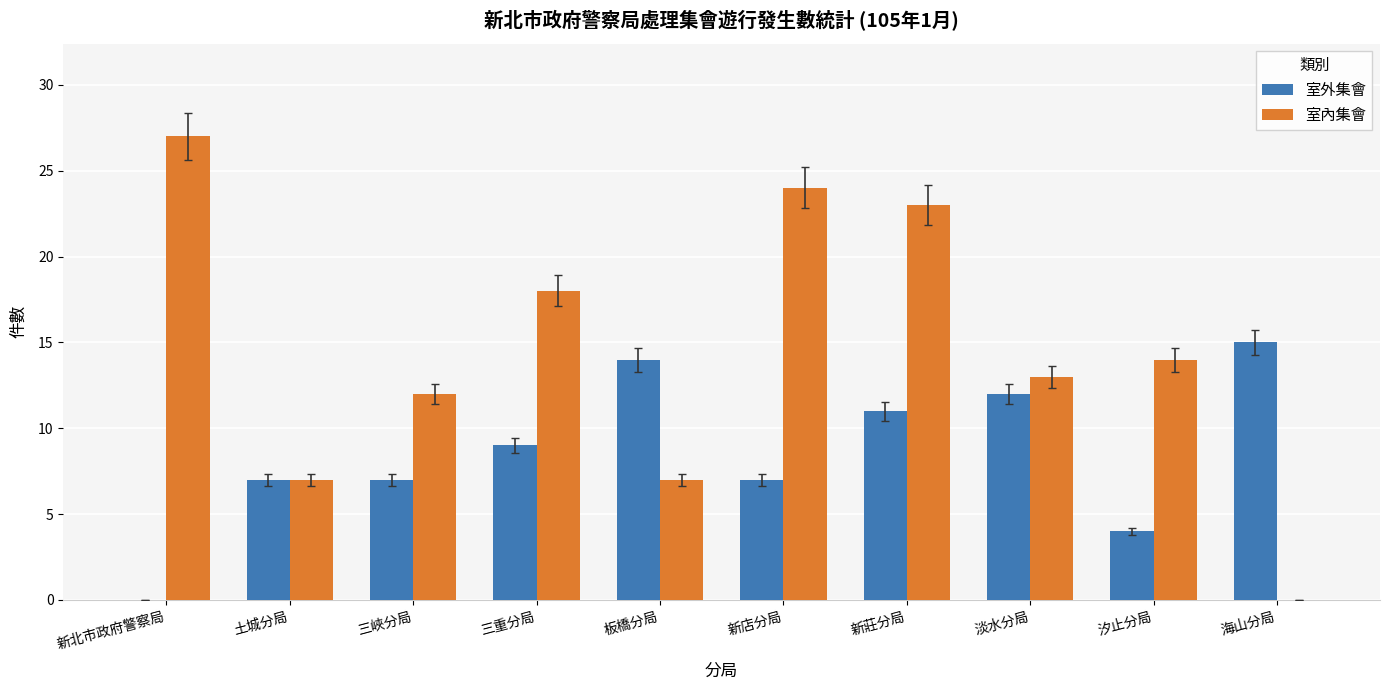

What is the total value across all series at 三重分局?

27